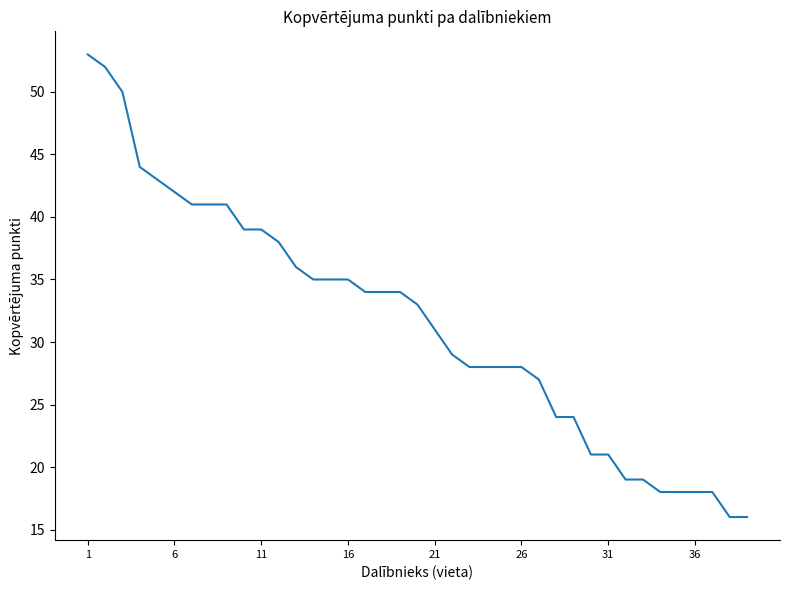

What is the greatest value displayed?

53